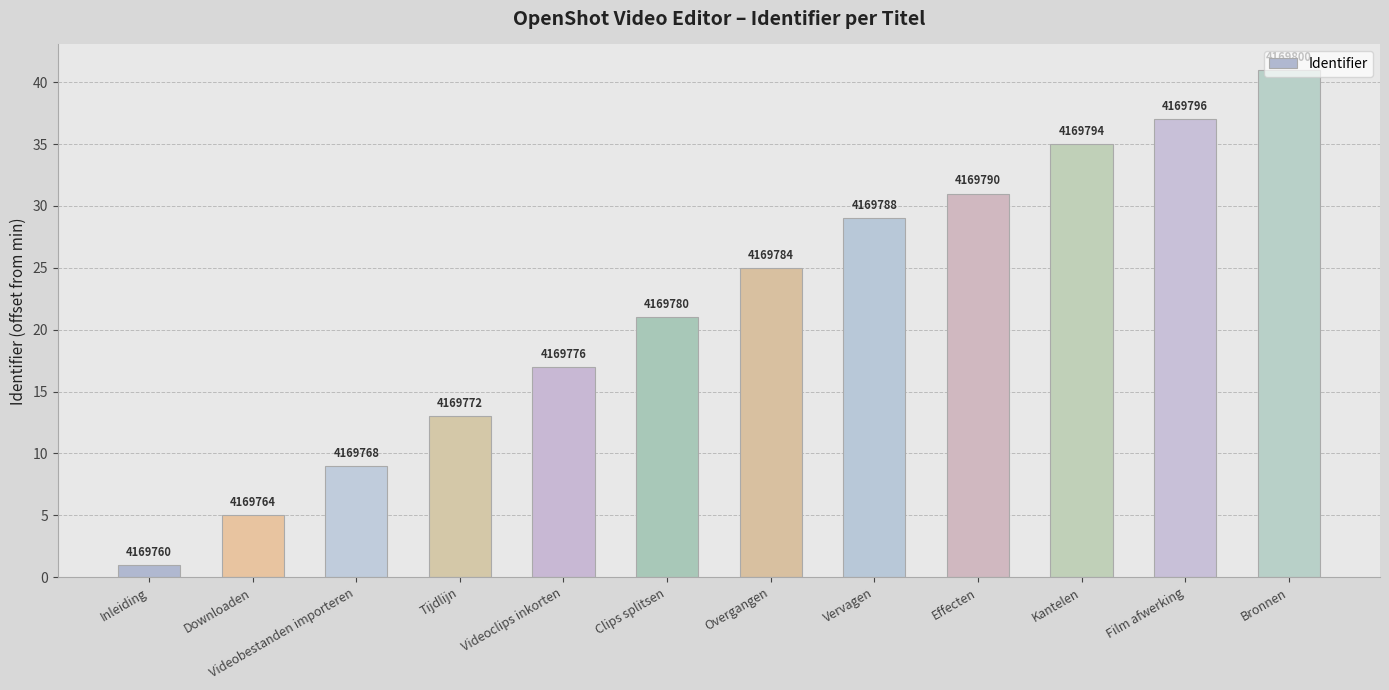

Where is the data nearest to the value 21?

Clips splitsen